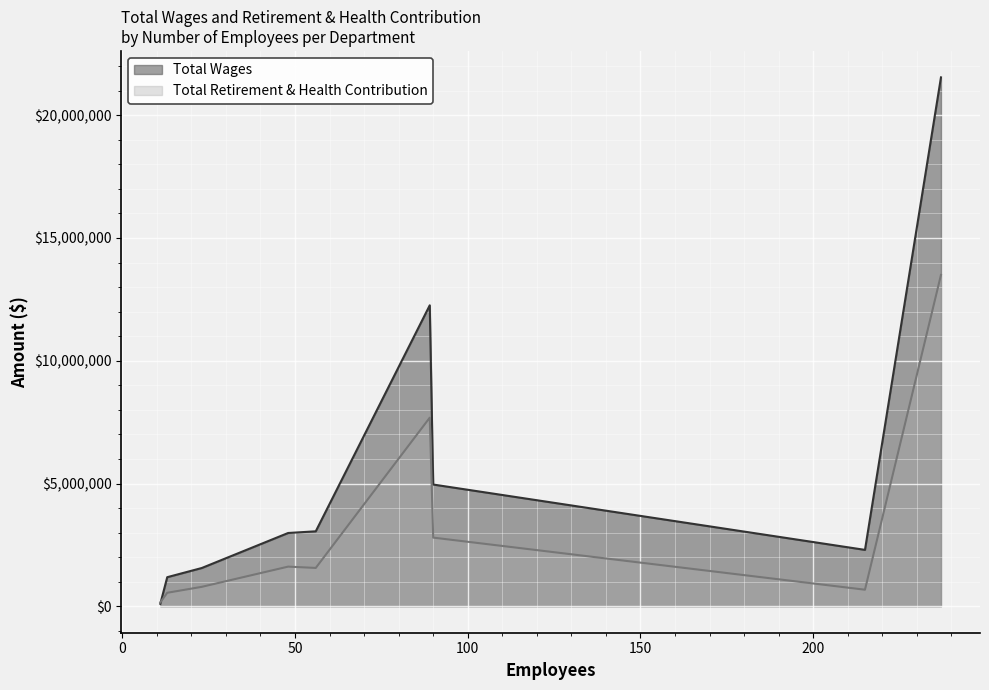

Reading left to right, extract all data points from this chart.

Total Wages: Council=101575	Information Technology=1184695	Finance=1558631	Development Services=2985005	CEO Office=3053542	Parks and Community Services=2297240	Public Services=4958868	Fire=12258869	Police=21542569
Total Retirement & Health Contribution: Council=158825	Information Technology=549906	Finance=791490	Development Services=1614927	CEO Office=1561656	Parks and Community Services=674563	Public Services=2796701	Fire=7682578	Police=13494806